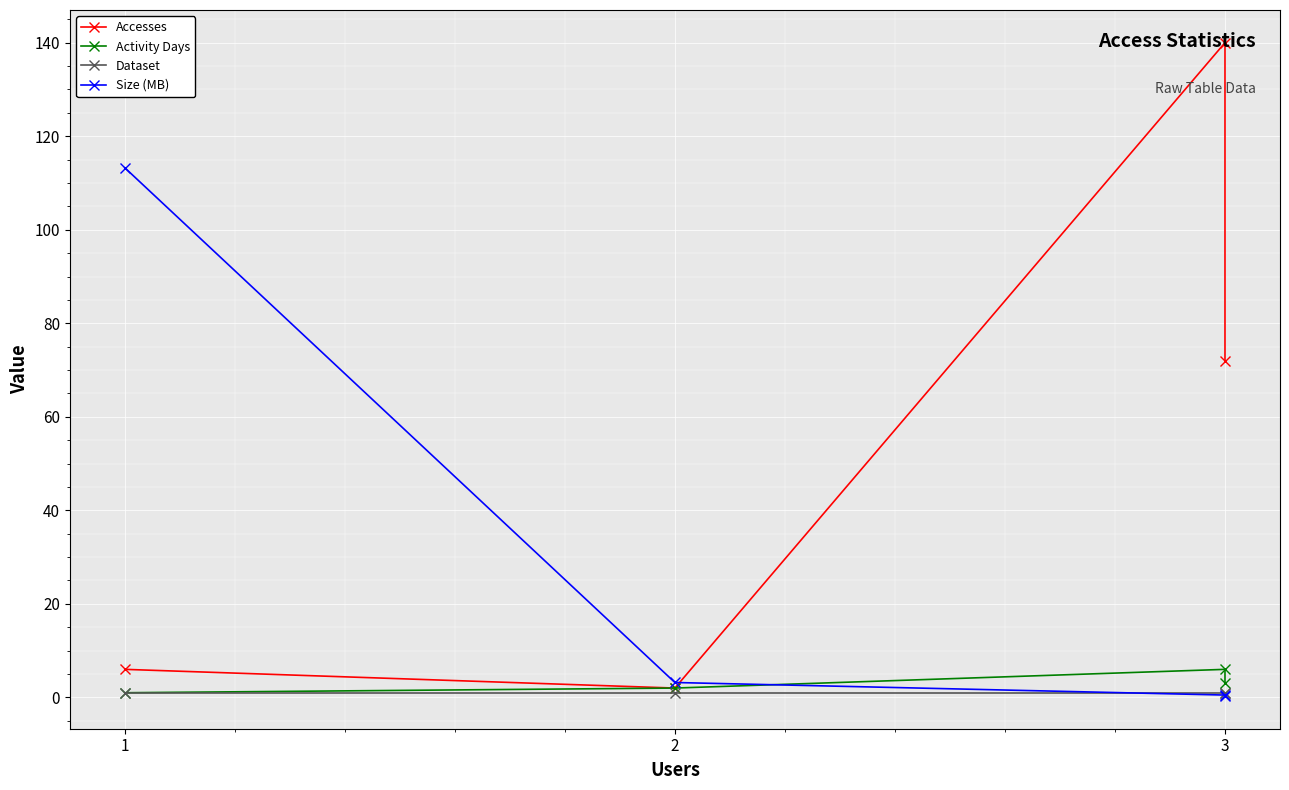

True or false: Activity Days and Size (MB) intersect in this chart.

True